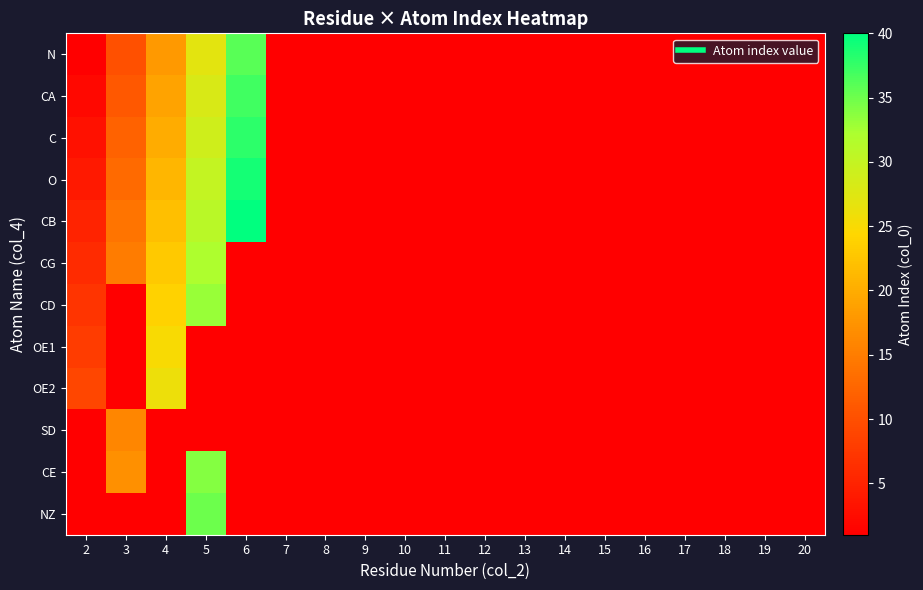

Reading right to left, transcribe all the data shown in this chart.

N: 20=0	19=0	18=0	17=0	16=0	15=0	14=0	13=0	12=0	11=0	10=0	9=0	8=0	7=0	6=36	5=27	4=18	3=10	2=1
CA: 20=0	19=0	18=0	17=0	16=0	15=0	14=0	13=0	12=0	11=0	10=0	9=0	8=0	7=0	6=37	5=28	4=19	3=11	2=2
C: 20=0	19=0	18=0	17=0	16=0	15=0	14=0	13=0	12=0	11=0	10=0	9=0	8=0	7=0	6=38	5=29	4=20	3=12	2=3
O: 20=0	19=0	18=0	17=0	16=0	15=0	14=0	13=0	12=0	11=0	10=0	9=0	8=0	7=0	6=39	5=30	4=21	3=13	2=4
CB: 20=0	19=0	18=0	17=0	16=0	15=0	14=0	13=0	12=0	11=0	10=0	9=0	8=0	7=0	6=40	5=31	4=22	3=14	2=5
CG: 20=0	19=0	18=0	17=0	16=0	15=0	14=0	13=0	12=0	11=0	10=0	9=0	8=0	7=0	6=0	5=32	4=23	3=15	2=6
CD: 20=0	19=0	18=0	17=0	16=0	15=0	14=0	13=0	12=0	11=0	10=0	9=0	8=0	7=0	6=0	5=33	4=24	3=0	2=7
OE1: 20=0	19=0	18=0	17=0	16=0	15=0	14=0	13=0	12=0	11=0	10=0	9=0	8=0	7=0	6=0	5=0	4=25	3=0	2=8
OE2: 20=0	19=0	18=0	17=0	16=0	15=0	14=0	13=0	12=0	11=0	10=0	9=0	8=0	7=0	6=0	5=0	4=26	3=0	2=9
SD: 20=0	19=0	18=0	17=0	16=0	15=0	14=0	13=0	12=0	11=0	10=0	9=0	8=0	7=0	6=0	5=0	4=0	3=16	2=0
CE: 20=0	19=0	18=0	17=0	16=0	15=0	14=0	13=0	12=0	11=0	10=0	9=0	8=0	7=0	6=0	5=34	4=0	3=17	2=0
NZ: 20=0	19=0	18=0	17=0	16=0	15=0	14=0	13=0	12=0	11=0	10=0	9=0	8=0	7=0	6=0	5=35	4=0	3=0	2=0